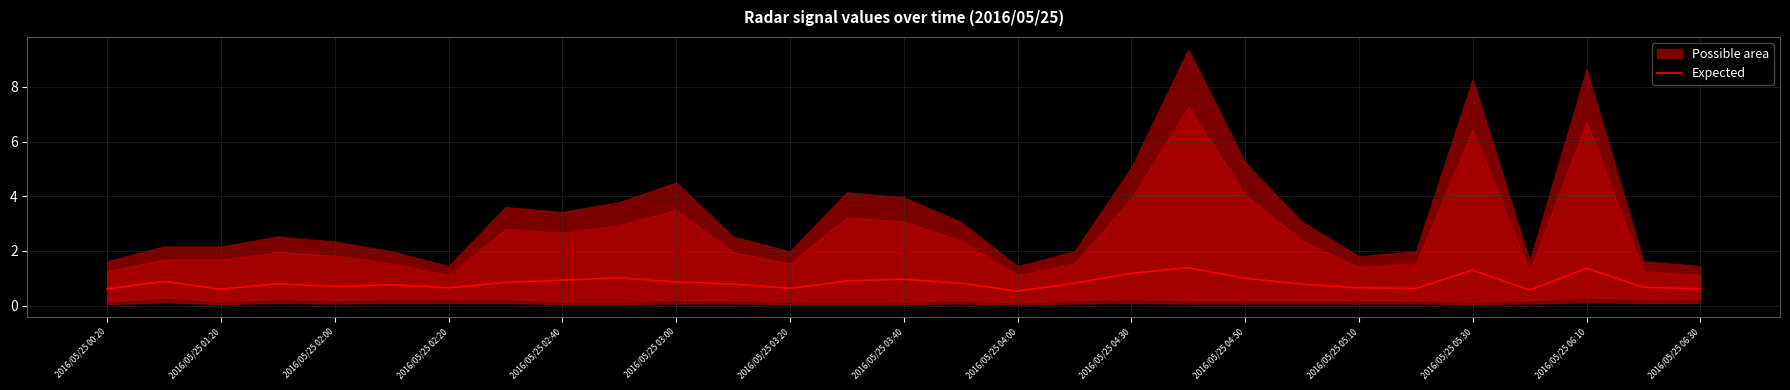

The Expected series shows 1.0 at 2016/05/25 04:50. True or false?

True